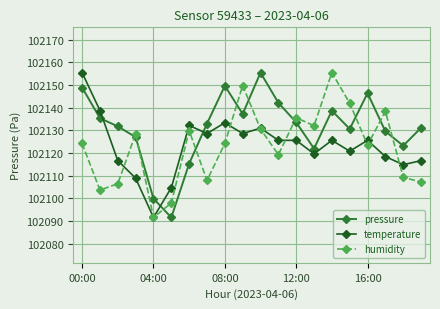

True or false: humidity and pressure cross at least once.

True